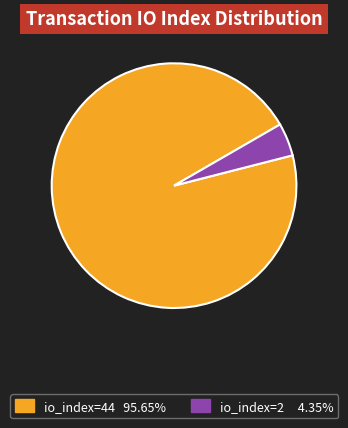

Is there any slice that represents more than half of the pie?

Yes